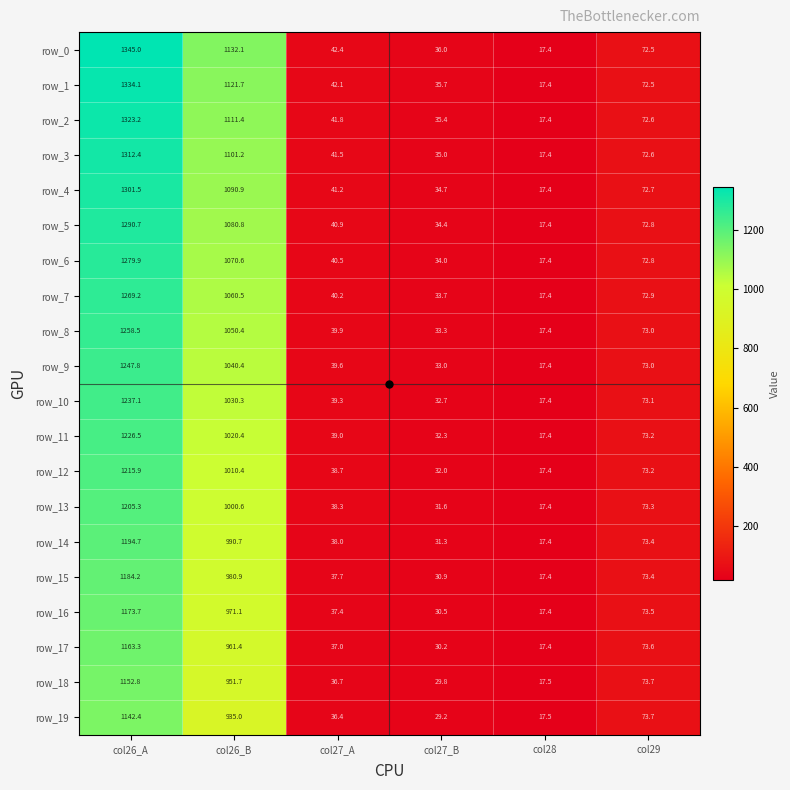

The row_4 series shows 1301.5 at col26_A. True or false?

True